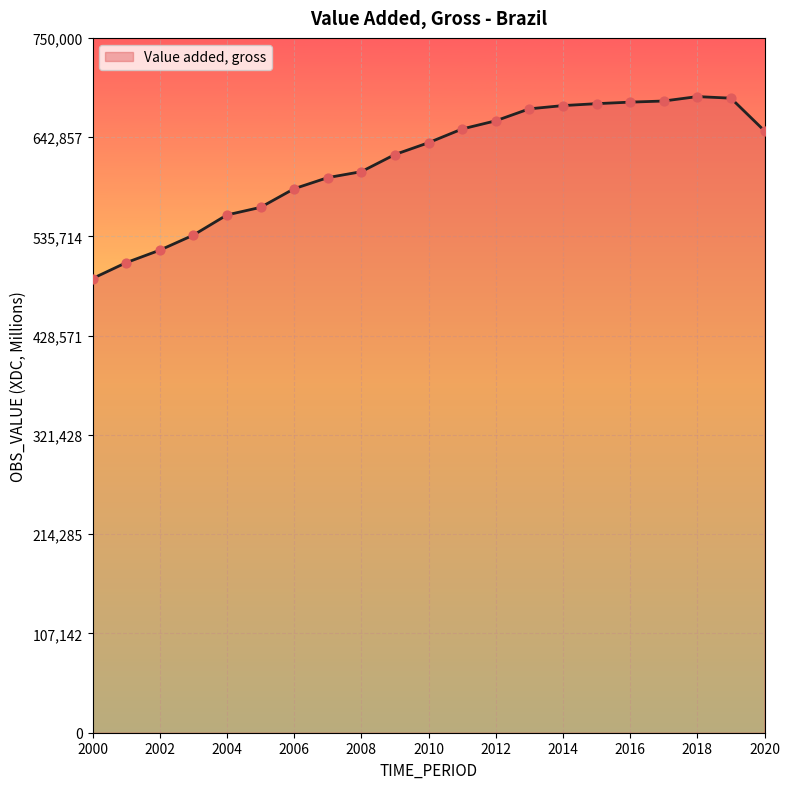

What is the smallest value displayed?

490276